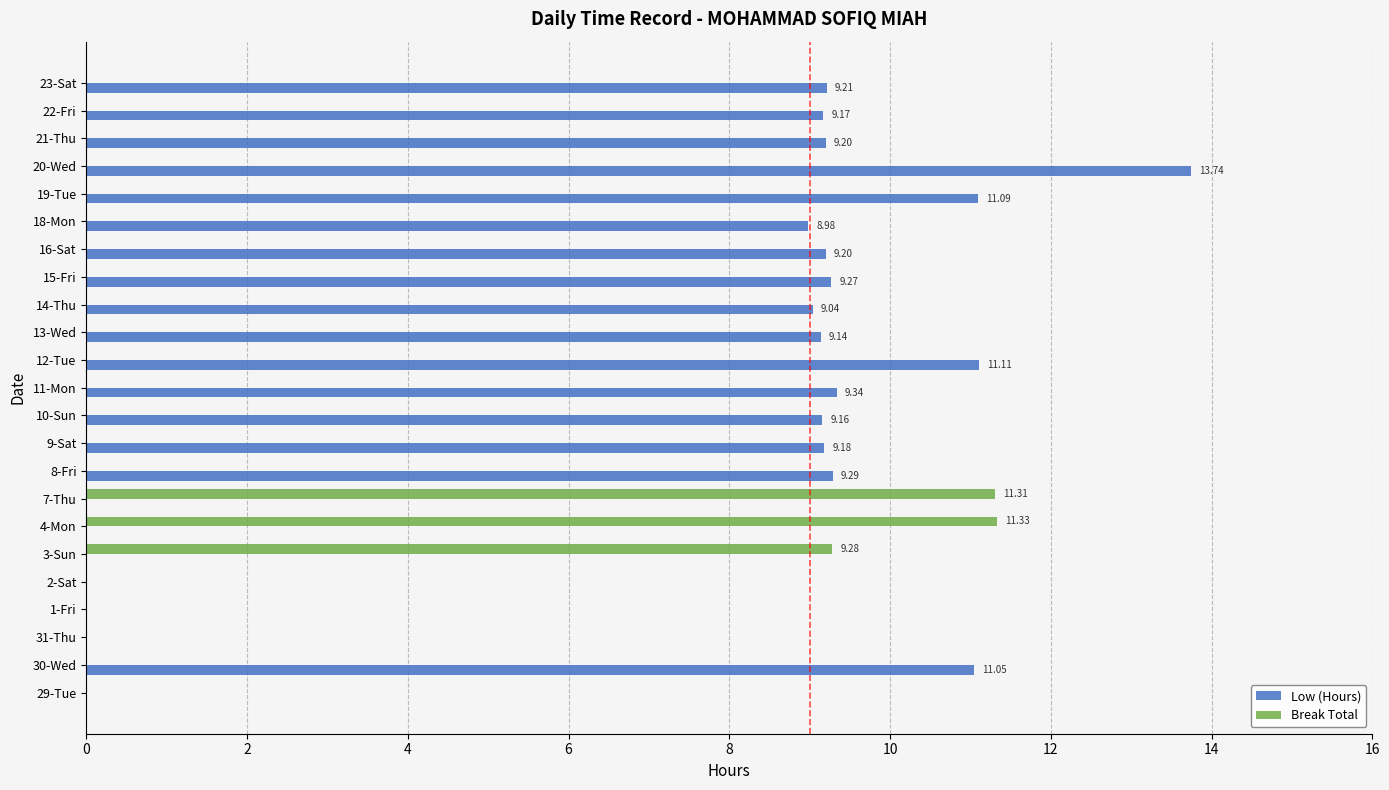

What is the sum of all Low (Hours) values?

157.2